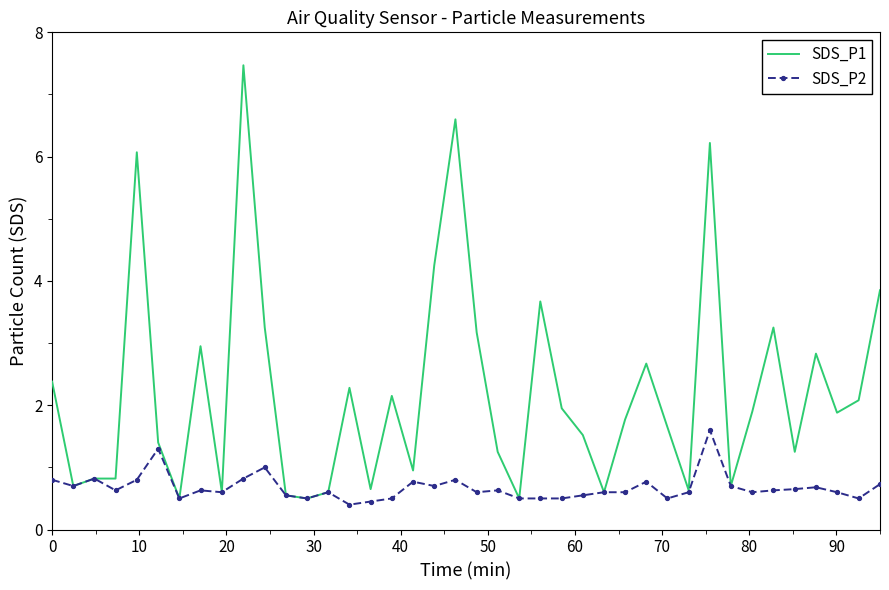

List the series in order of their peak value, highest first.

SDS_P1, SDS_P2